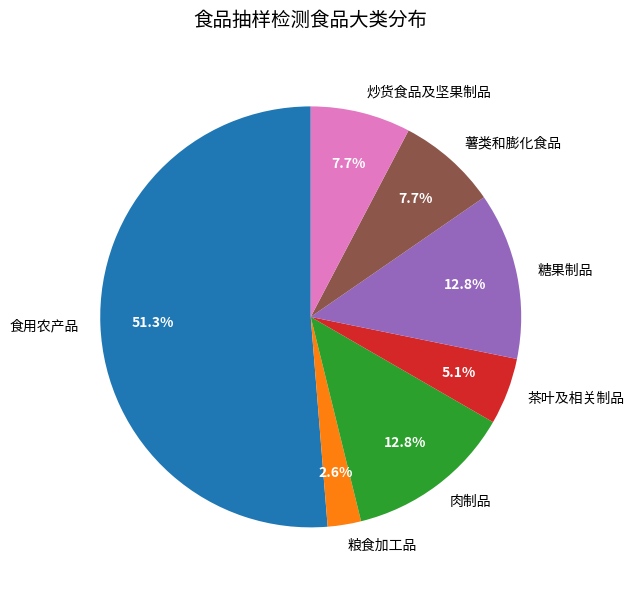

Which has a higher value, 肉制品 or 食用农产品?

食用农产品